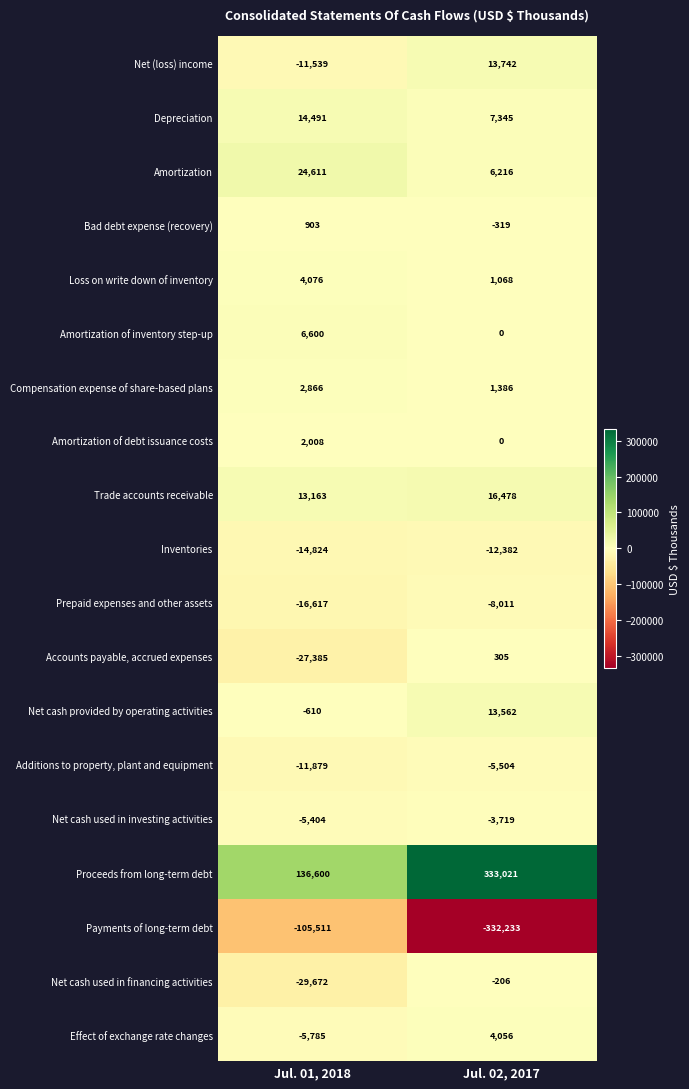

Which label corresponds to the largest value in the chart?

Jul. 02, 2017